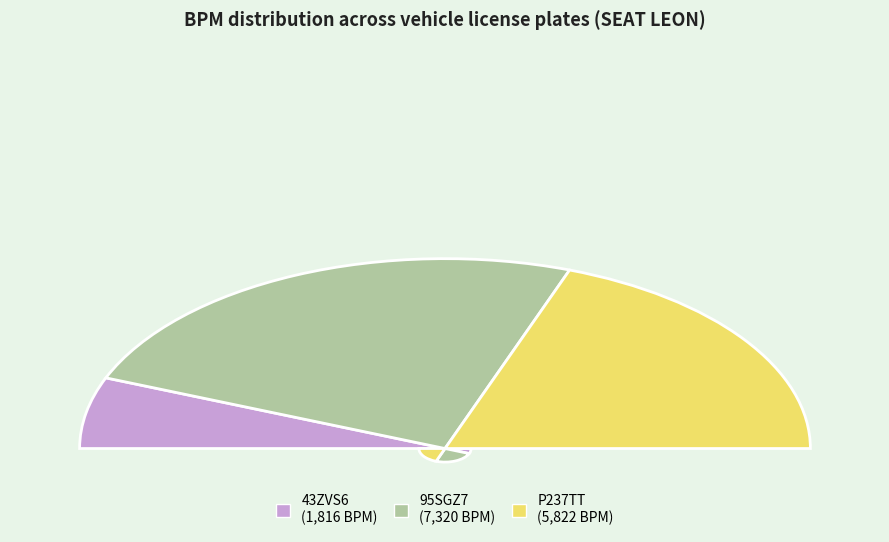

True or false: P237TT accounts for 33% of the total.

False